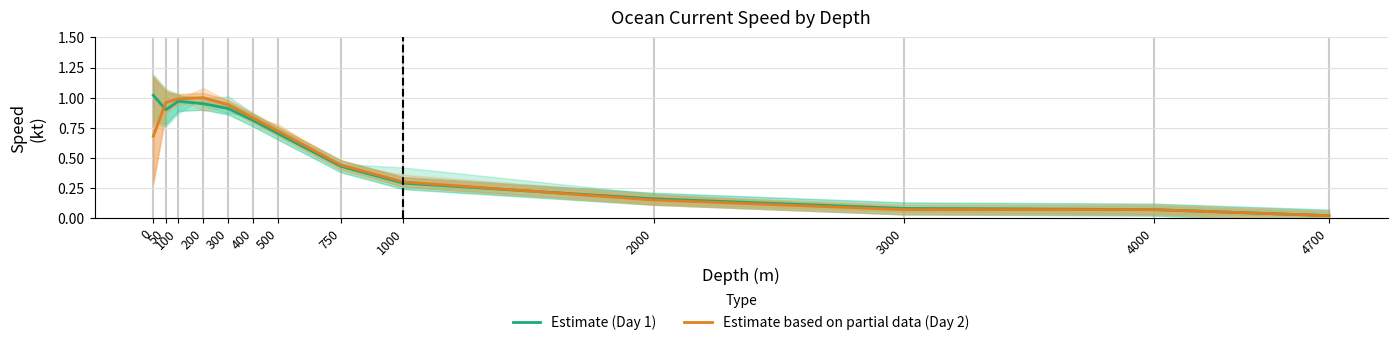

What is the value of the Estimate based on partial data (Day 2) point at the 8th from the left?

0.4